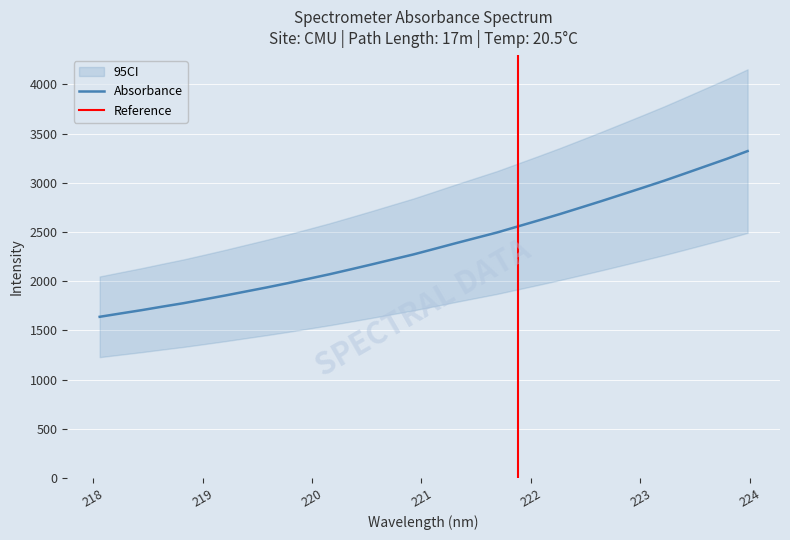

How many lines are shown in the chart?

1